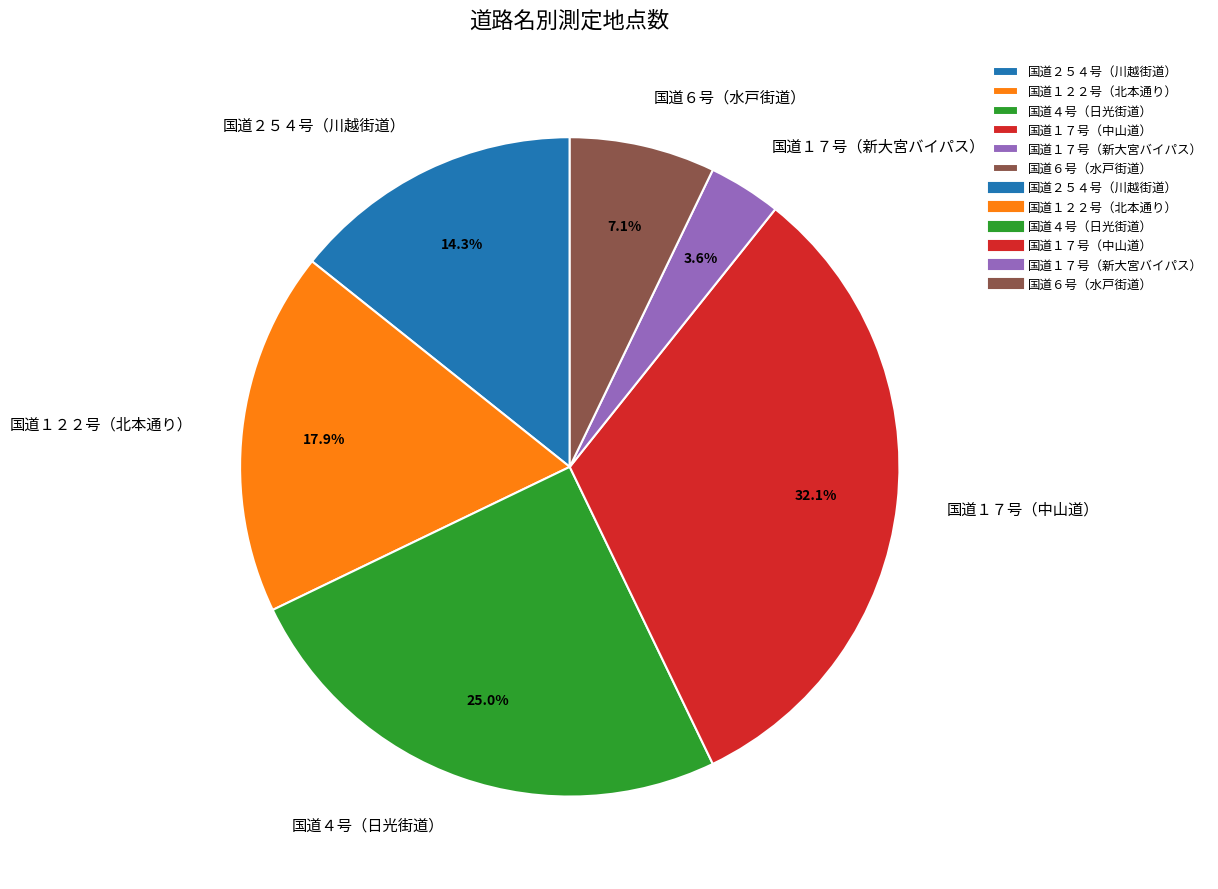

Rank the categories by value from lowest to highest.

国道１７号（新大宮バイパス）, 国道６号（水戸街道）, 国道２５４号（川越街道）, 国道１２２号（北本通り）, 国道４号（日光街道）, 国道１７号（中山道）